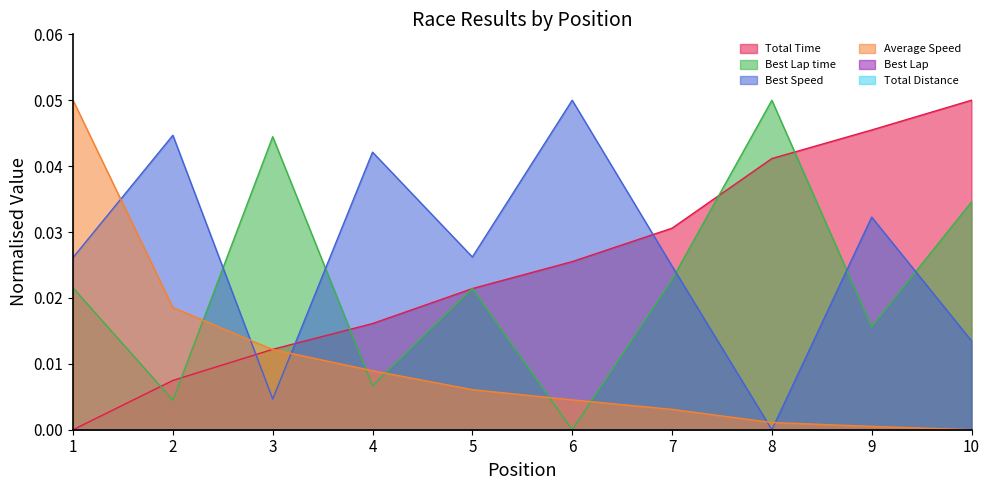

The Average Speed series shows 0.1 at 1. True or false?

False